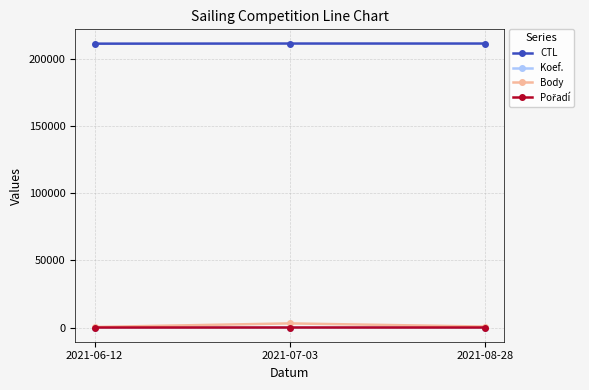

What is the difference between the Body values at 2021-06-12 and 2021-07-03?

2675